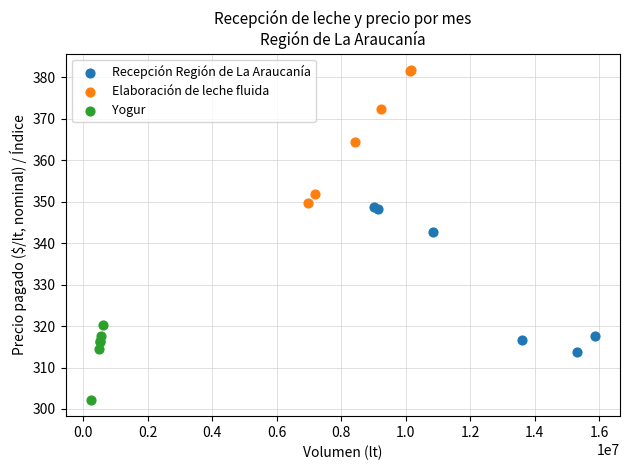

What are all the series names shown in the legend?

Recepción Región de La Araucanía, Elaboración de leche fluida, Yogur